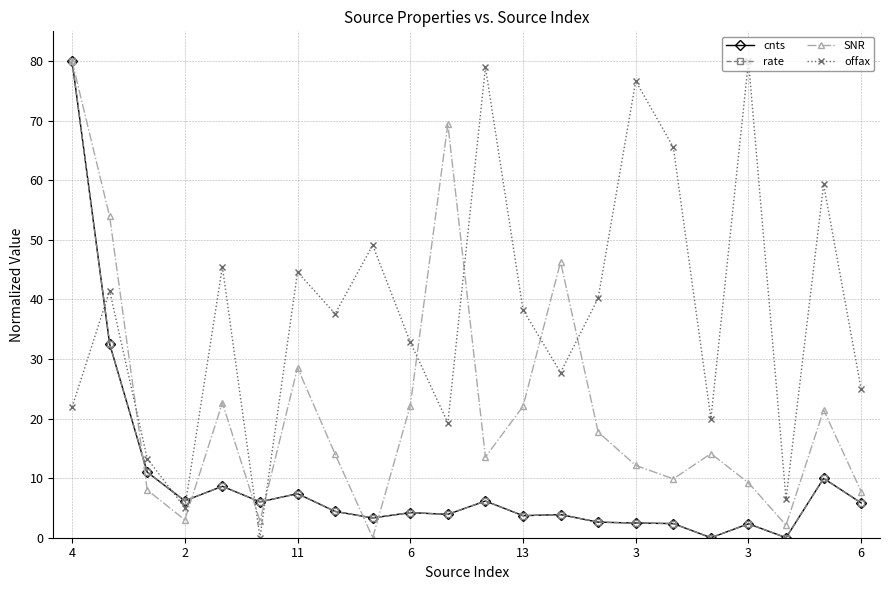

How many intersections are there between SNR and offax?

7